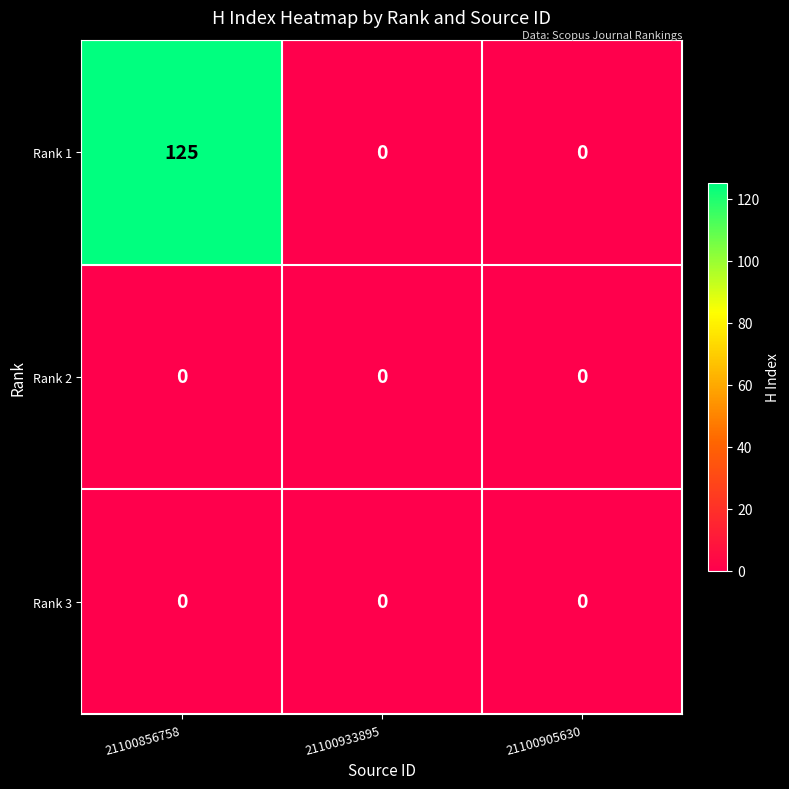

Reading left to right, transcribe all the data shown in this chart.

Rank 1: 125	0	0
Rank 2: 0	0	0
Rank 3: 0	0	0